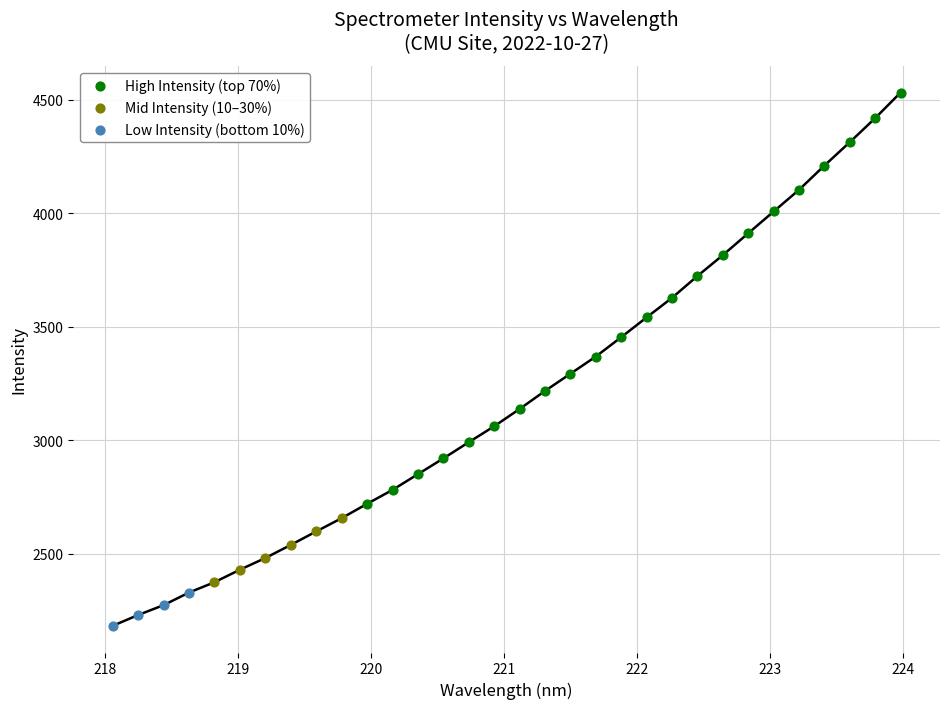

Which series contains the lowest Y value?

Low Intensity (bottom 10%)